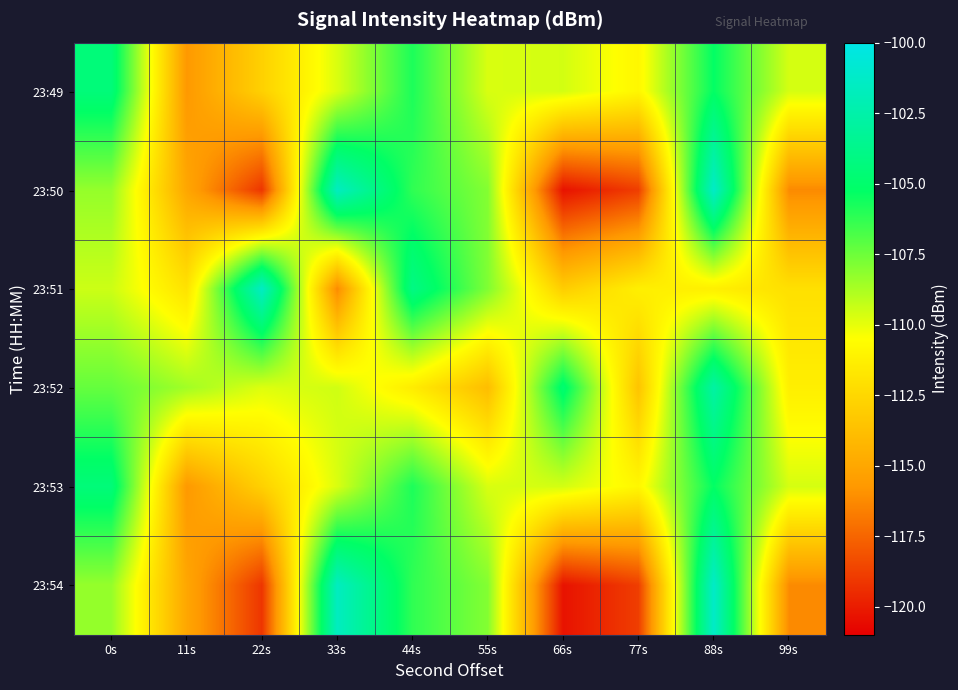

Reading right to left, transcribe all the data shown in this chart.

23:49: 99s=-109.6	88s=-105.3	77s=-110.9	66s=-109.6	55s=-109.7	44s=-105.8	33s=-109.7	22s=-112.9	11s=-115.7	0s=-104.5
23:50: 99s=-116.2	88s=-101.2	77s=-118.9	66s=-120.3	55s=-108.0	44s=-106.2	33s=-101.5	22s=-119.1	11s=-115.0	0s=-108.3
23:51: 99s=-112.1	88s=-111.3	77s=-111.3	66s=-113.0	55s=-107.9	44s=-104.0	33s=-116.2	22s=-101.4	11s=-112.0	0s=-109.4
23:52: 99s=-111.3	88s=-102.7	77s=-113.5	66s=-104.8	55s=-113.9	44s=-111.5	33s=-109.5	22s=-109.8	11s=-108.6	0s=-107.3
23:53: 99s=-109.6	88s=-105.3	77s=-110.9	66s=-109.6	55s=-109.7	44s=-105.8	33s=-109.7	22s=-112.9	11s=-115.7	0s=-104.5
23:54: 99s=-116.2	88s=-101.2	77s=-118.9	66s=-120.3	55s=-108.0	44s=-106.2	33s=-101.5	22s=-119.1	11s=-115.0	0s=-108.3